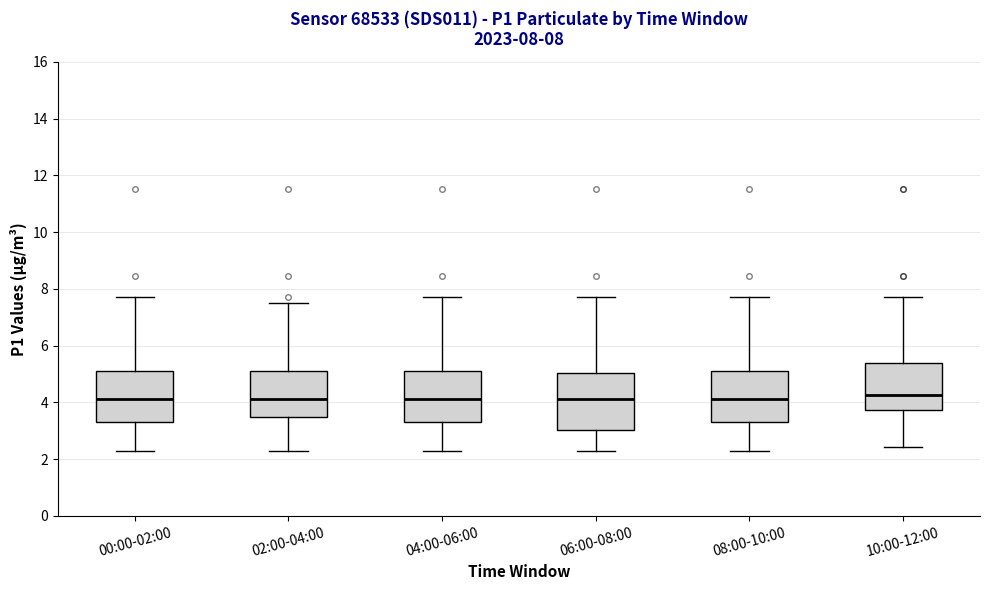

Comparing the boxes themselves (not the whiskers), which one is the tallest?

06:00-08:00